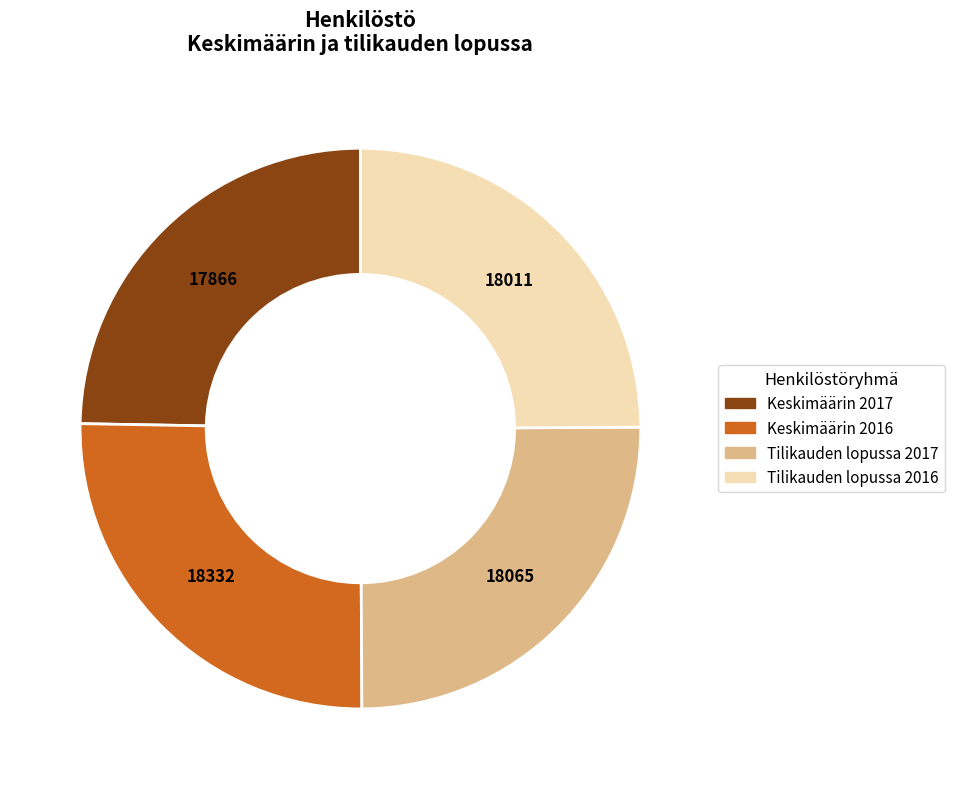

Count the number of slices in the pie.

4